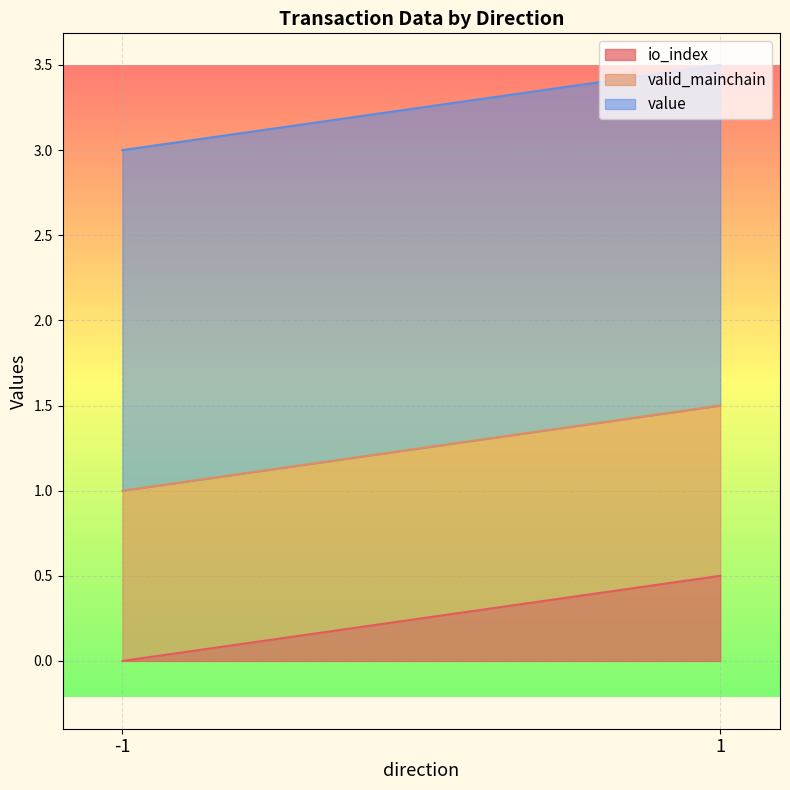

Is it true that io_index equals 0.5 at 1?

True